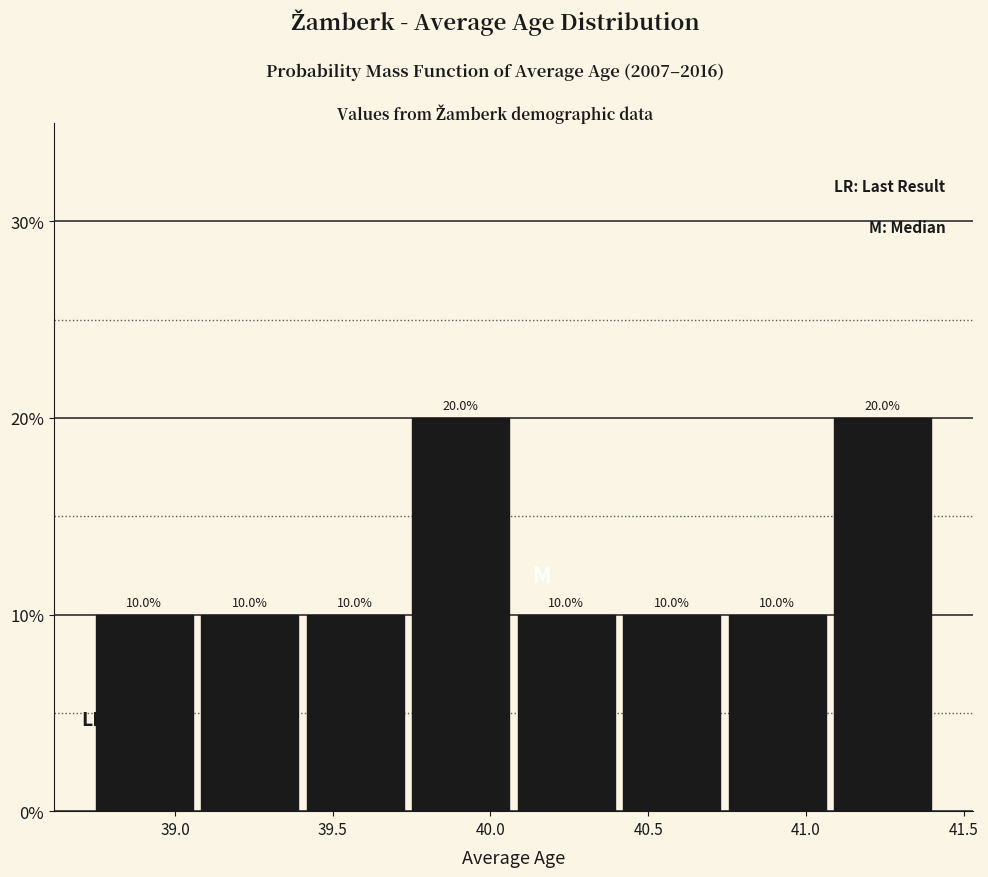

Reading left to right, list every bar in this chart as the range it spans on the x-axis followed by its height. The bar edges are not printed on the chart, so give them approximately, as read against the axis.

38.75 to 39.05: 10.0
39.05 to 39.40: 10.0
39.40 to 39.75: 10.0
39.75 to 40.05: 20.0
40.05 to 40.40: 10.0
40.40 to 40.75: 10.0
40.75 to 41.10: 10.0
41.10 to 41.40: 20.0